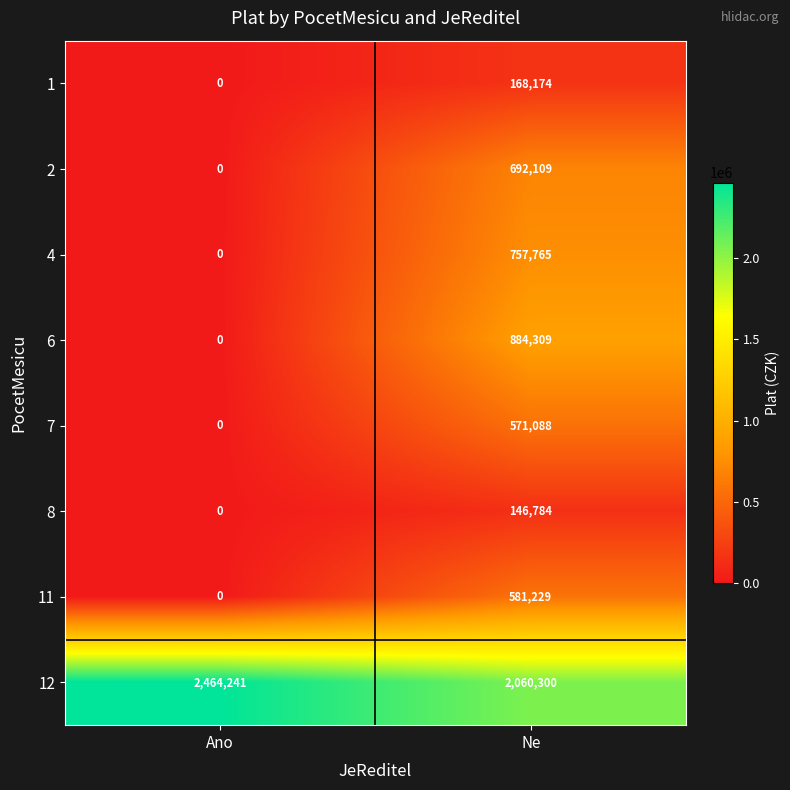

Between Ano and Ne, which series saw the biggest shift?

6